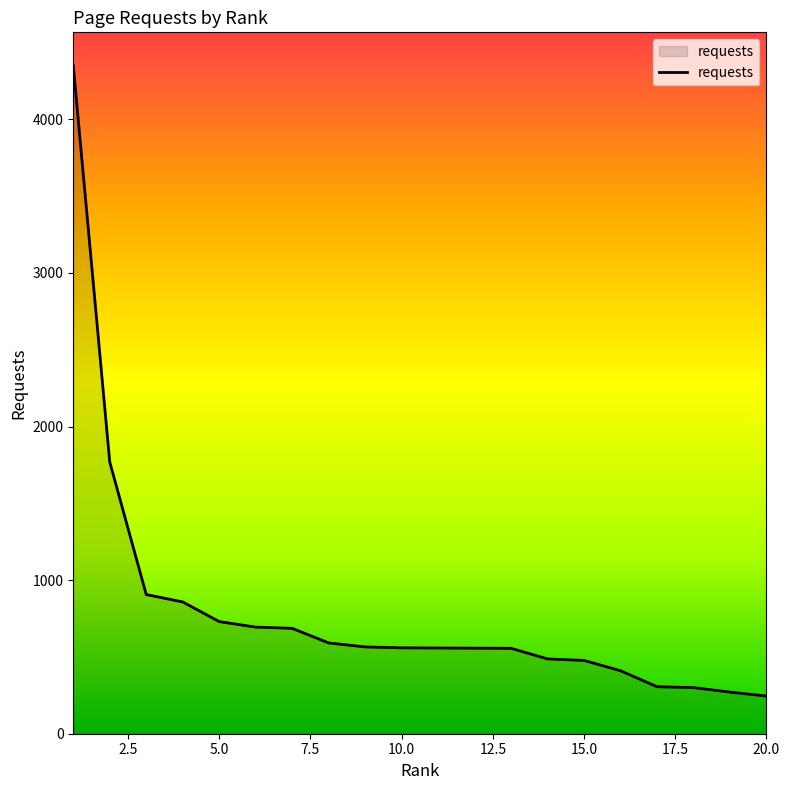

What is the maximum value shown in the chart?

4349